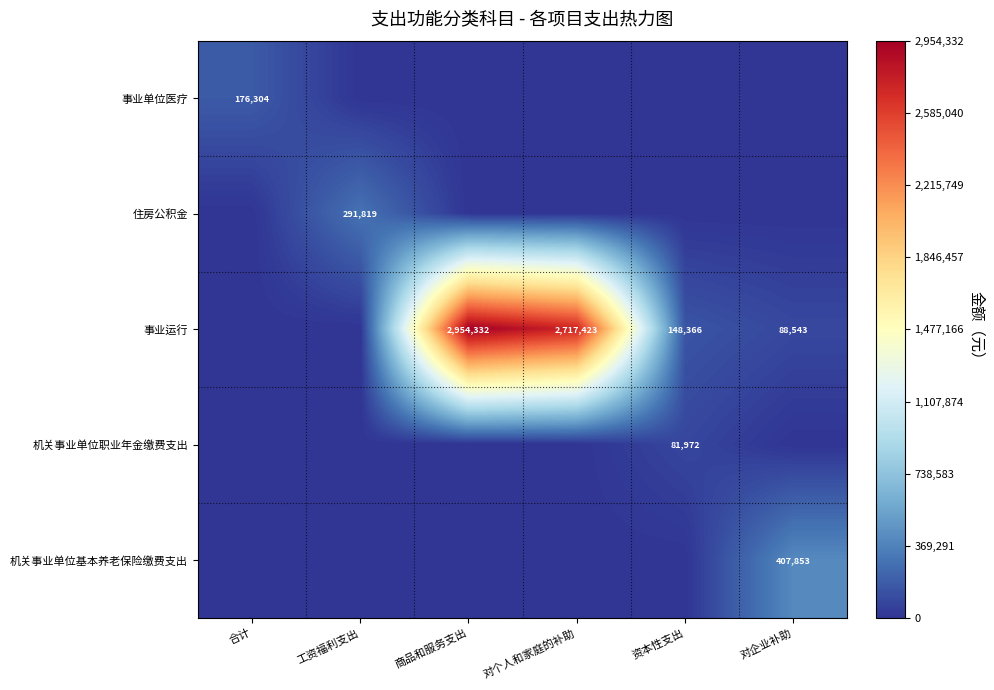

Is it true that 事业单位医疗 equals 234844 at 合计?

False